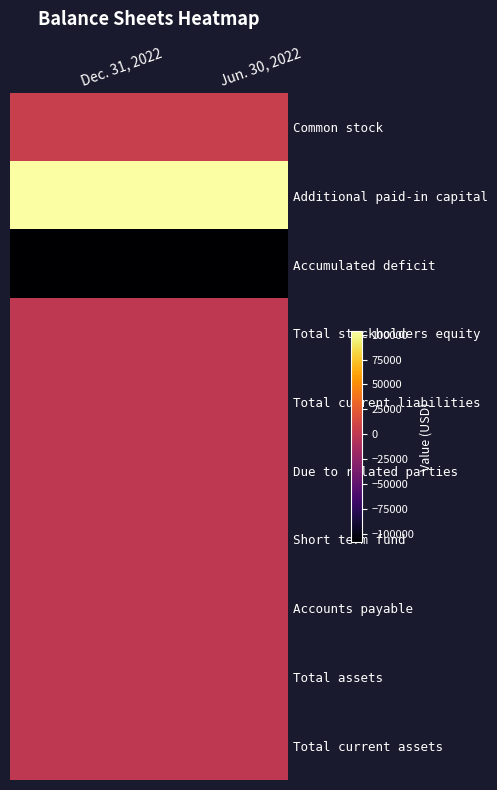

Reading right to left, transcribe all the data shown in this chart.

Common stock: Jun. 30, 2022=4500	Dec. 31, 2022=4500
Additional paid-in capital: Jun. 30, 2022=103770	Dec. 31, 2022=103770
Accumulated deficit: Jun. 30, 2022=-108270	Dec. 31, 2022=-108270
Total stockholders equity: Jun. 30, 2022=0	Dec. 31, 2022=0
Total current liabilities: Jun. 30, 2022=0	Dec. 31, 2022=0
Due to related parties: Jun. 30, 2022=0	Dec. 31, 2022=0
Short term fund: Jun. 30, 2022=0	Dec. 31, 2022=0
Accounts payable: Jun. 30, 2022=0	Dec. 31, 2022=0
Total assets: Jun. 30, 2022=0	Dec. 31, 2022=0
Total current assets: Jun. 30, 2022=0	Dec. 31, 2022=0